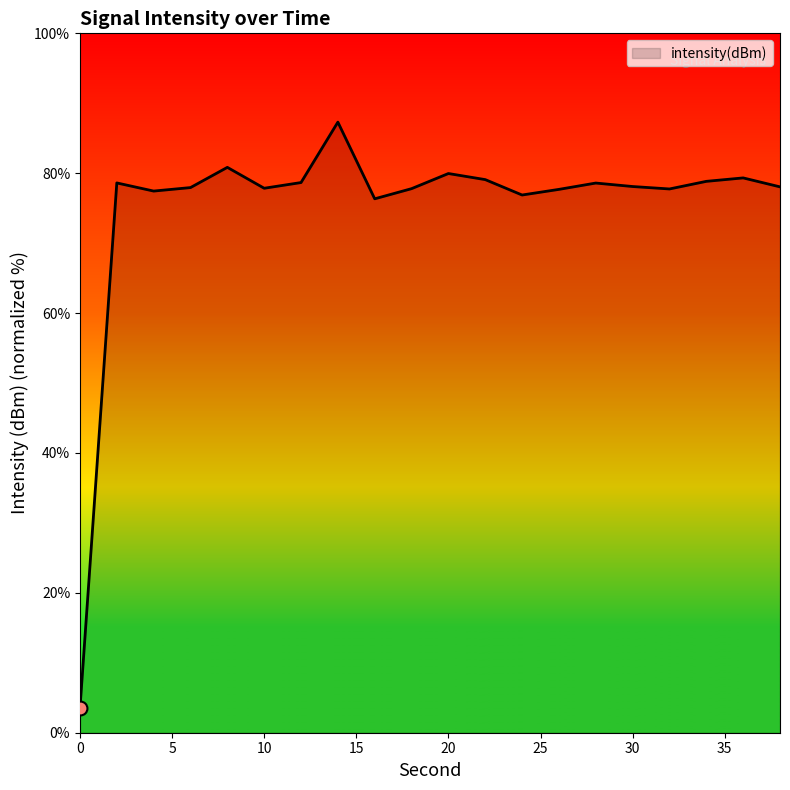

What is the greatest value displayed?

87.3